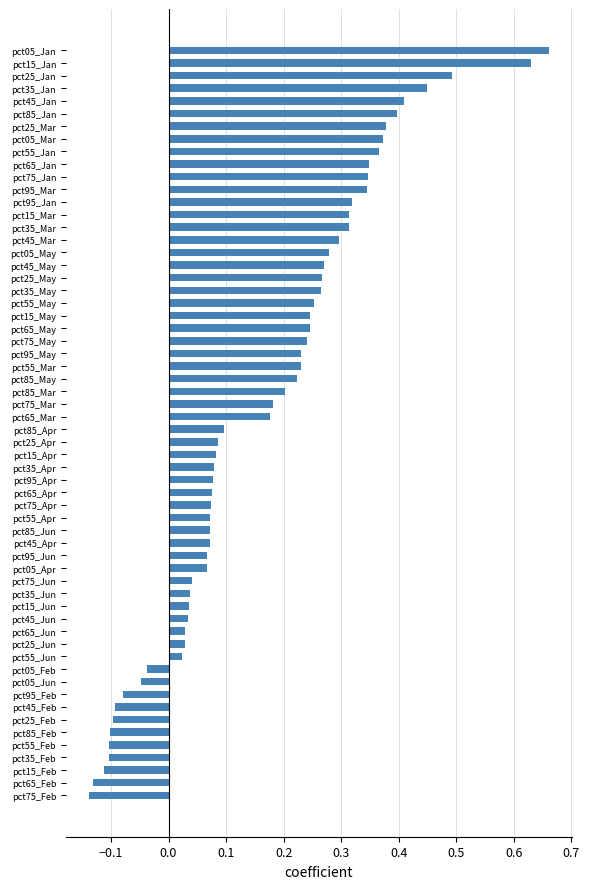

At which category does the chart reach its peak across all series?

pct05_Jan